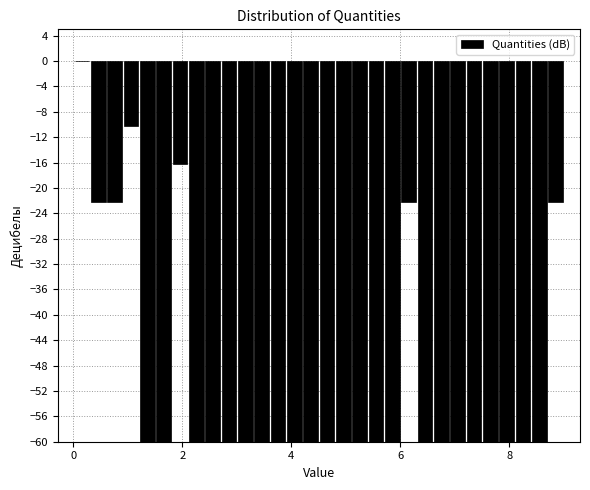

Around what value on the x-axis is the tallest bar? Give the approximate position of its centre, as read against the axis.

0.2